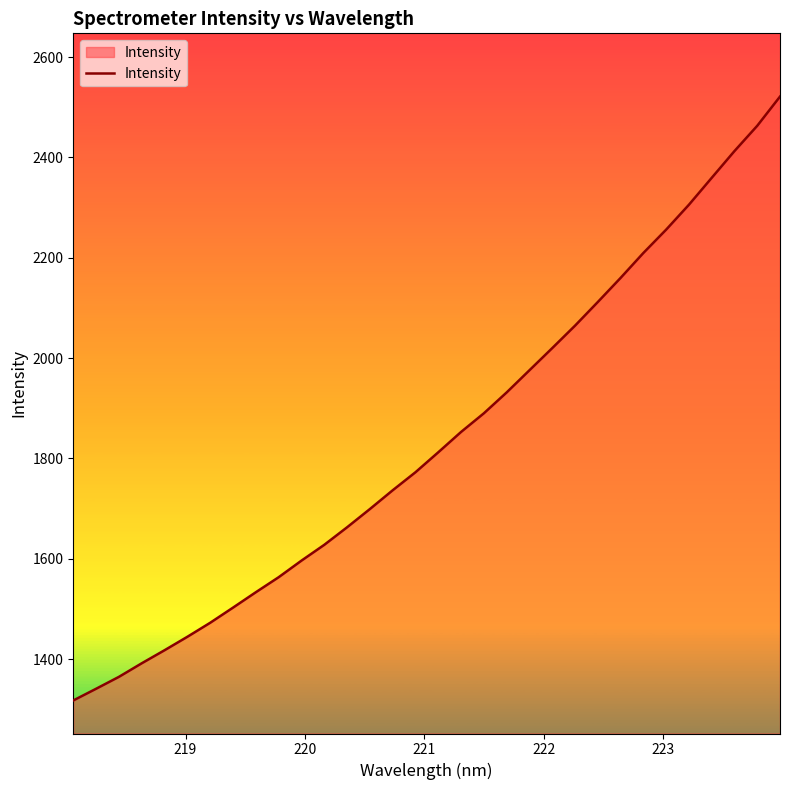

What is the smallest value displayed?

1317.4